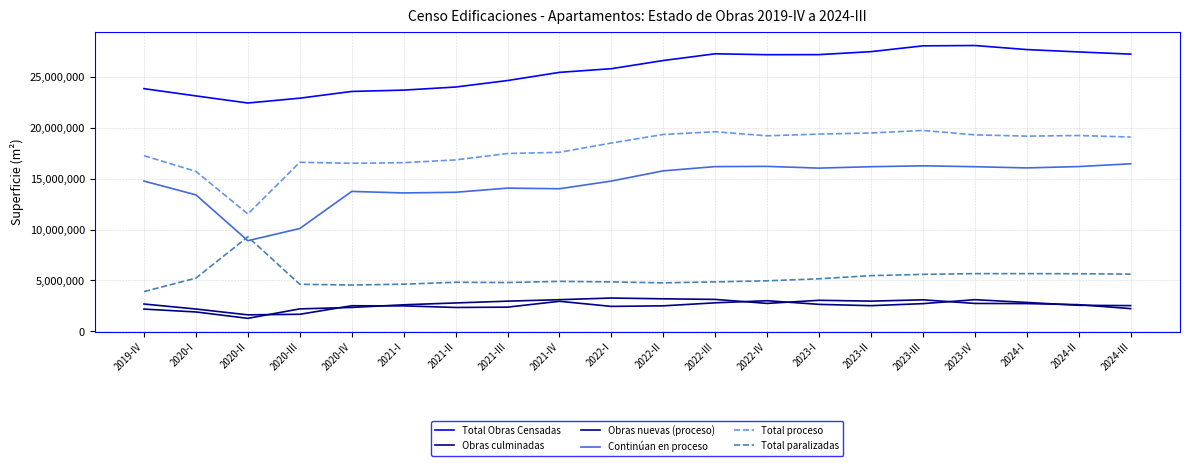

What is the difference between the highest and lowest values at 2021-I?

21193401